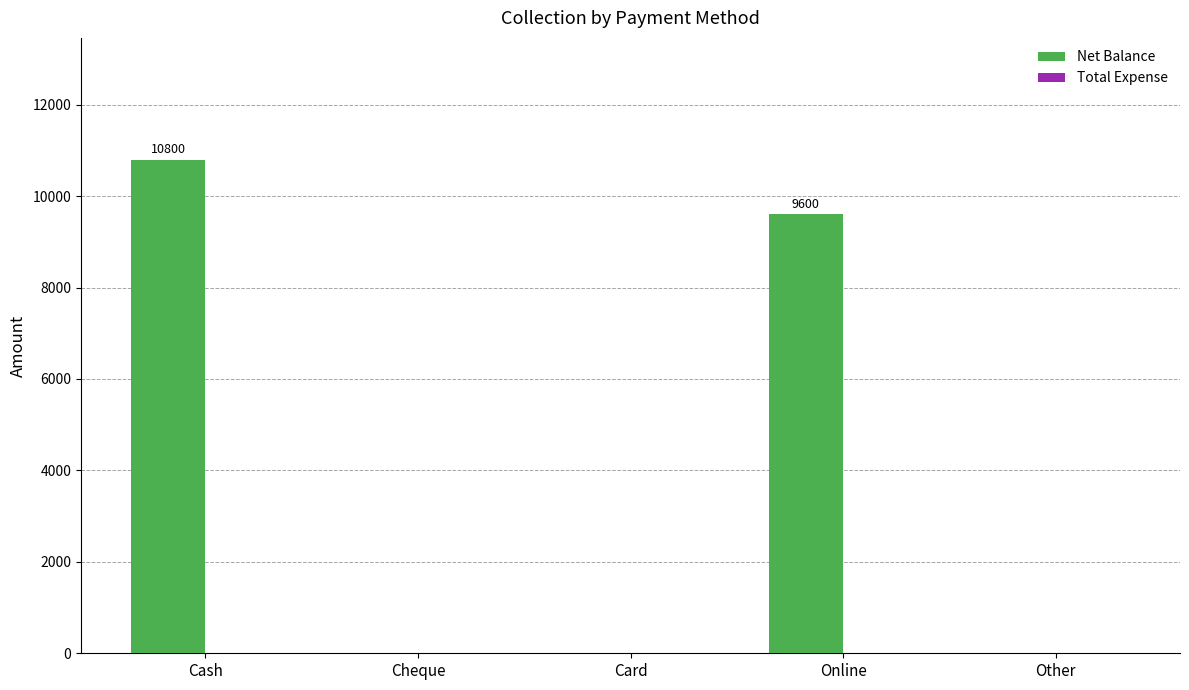

What is the change in value from Cash to Other?

-10800